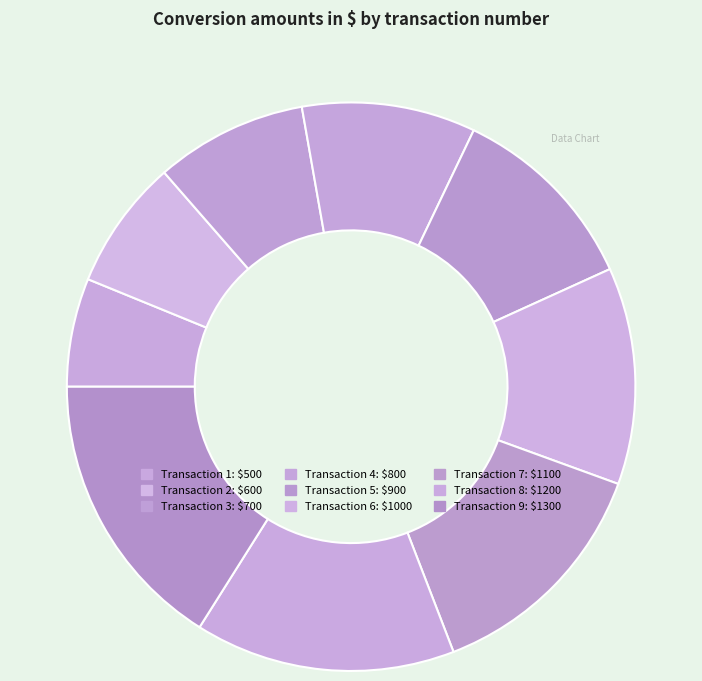

Count the number of slices in the pie.

9